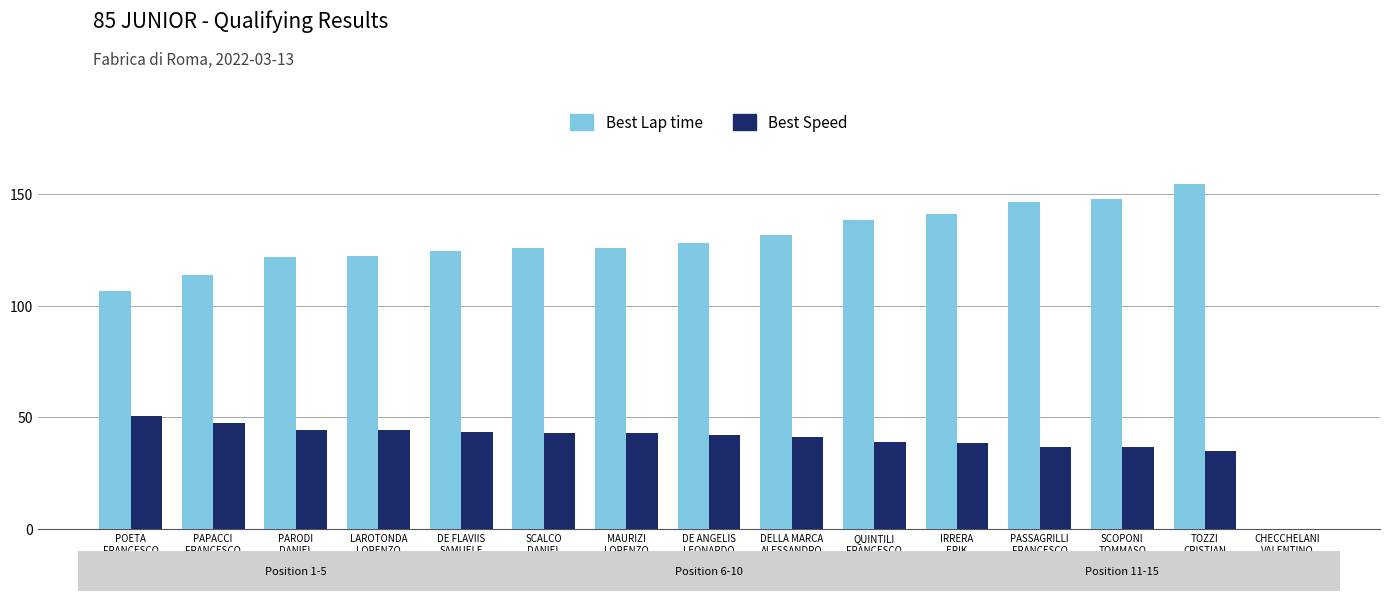

What is the maximum value for Best Lap time?

154.7